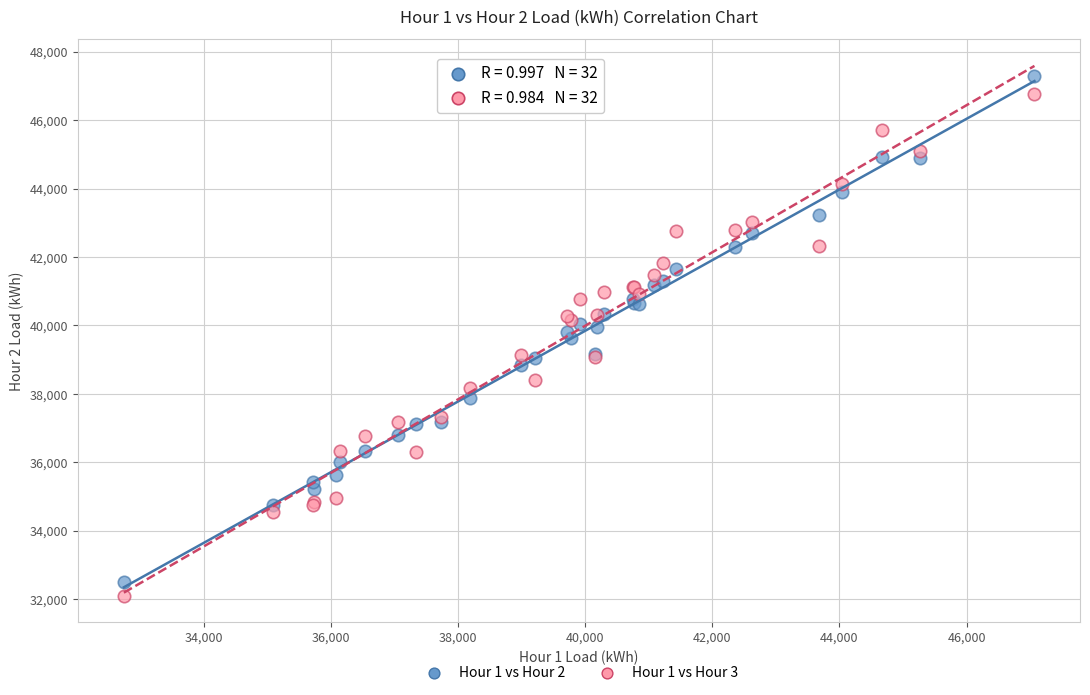

What is the X range (max minus min) for the scatter plot?

14331